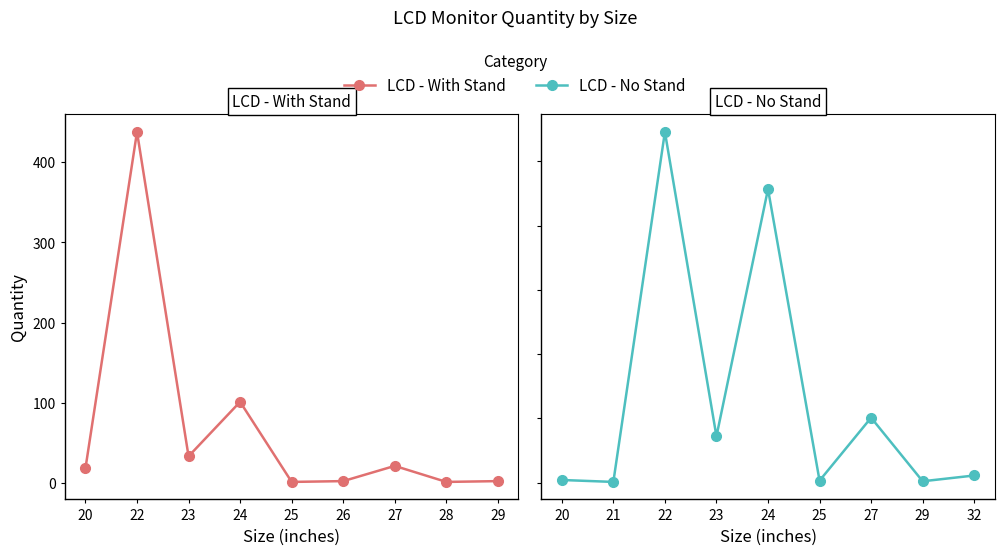

Rank the series at 25 from lowest to highest value.

LCD - With Stand, LCD - No Stand